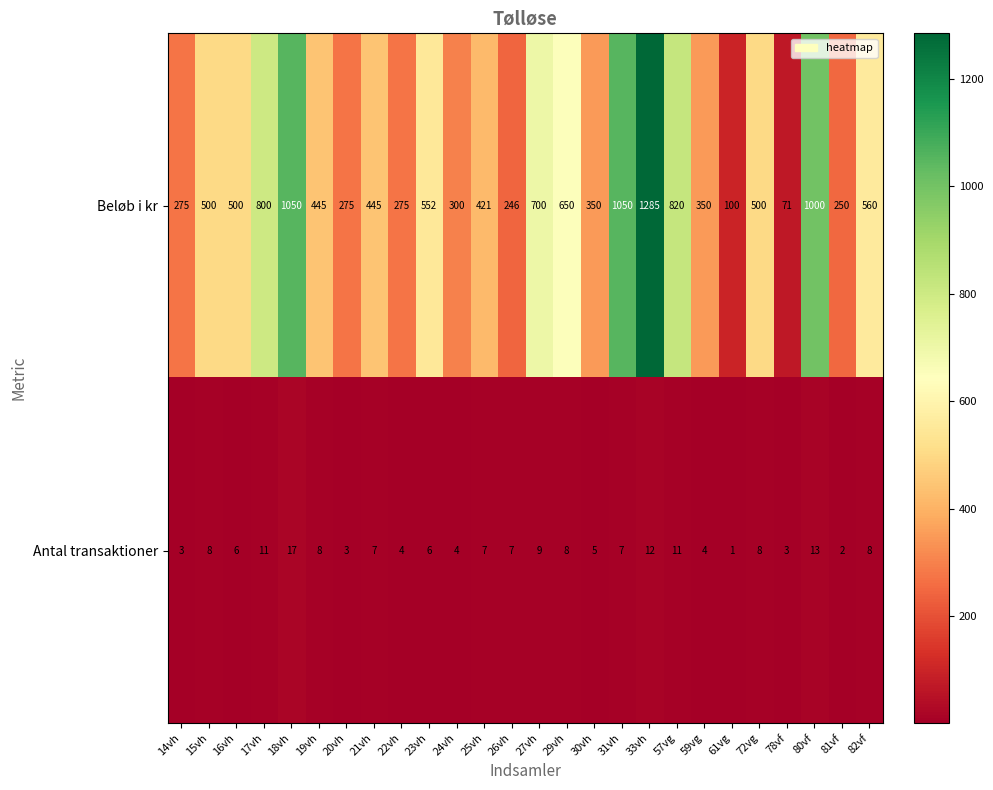

At which category does the chart reach its minimum across all series?

61vg